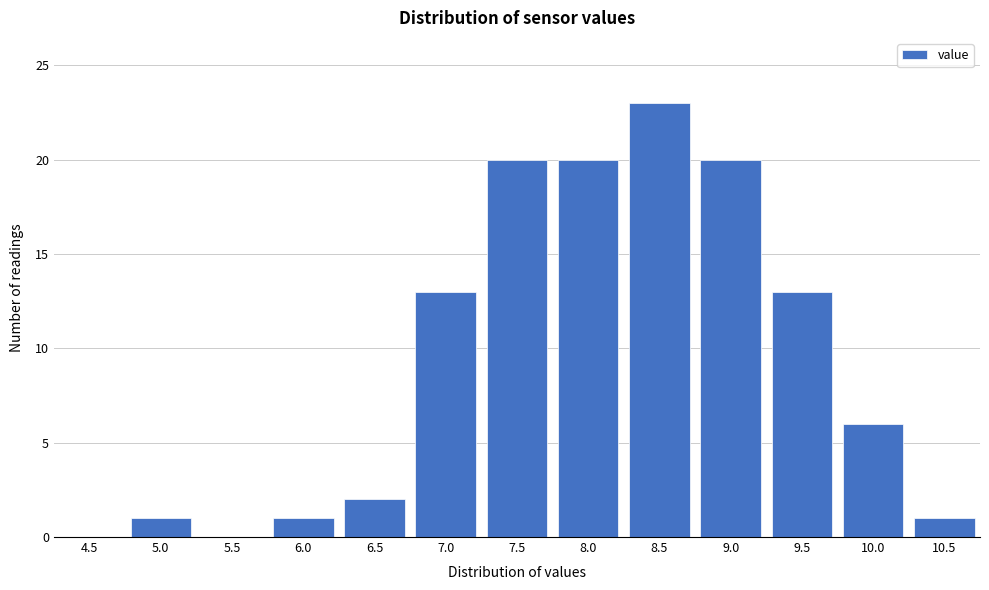

Reading left to right, transcribe all the data shown in this chart.

4.5=0	5.0=1	5.5=0	6.0=1	6.5=2	7.0=13	7.5=20	8.0=20	8.5=23	9.0=20	9.5=13	10.0=6	10.5=1